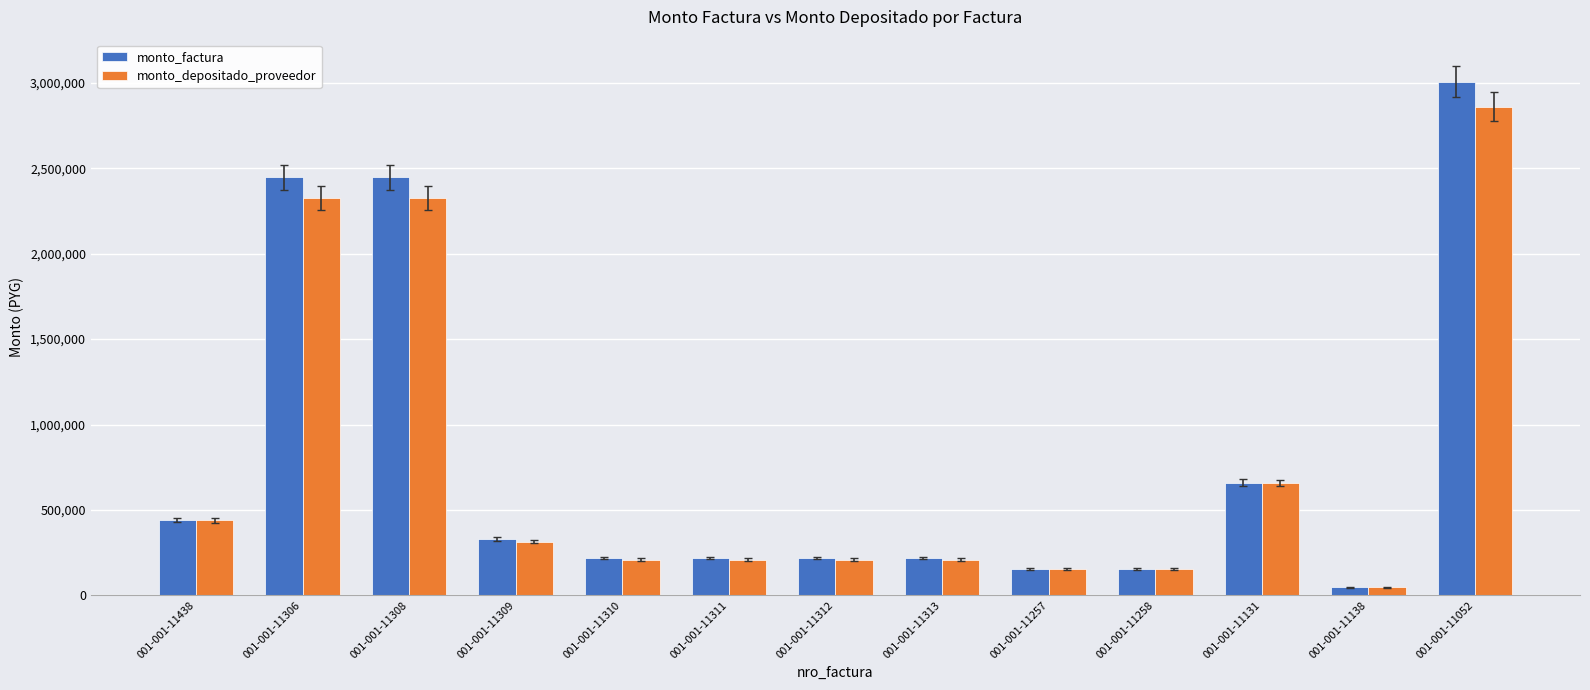

Which series has the largest range (max minus min)?

monto_factura